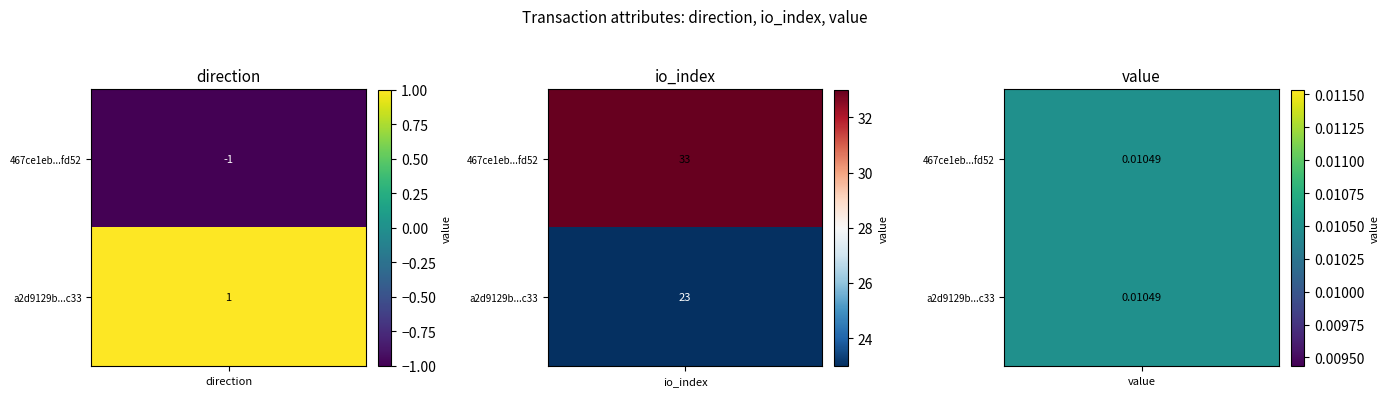

Which series has the widest spread of values?

467ce1eb6019ece5b217cb42f2e3c8d3555fd52